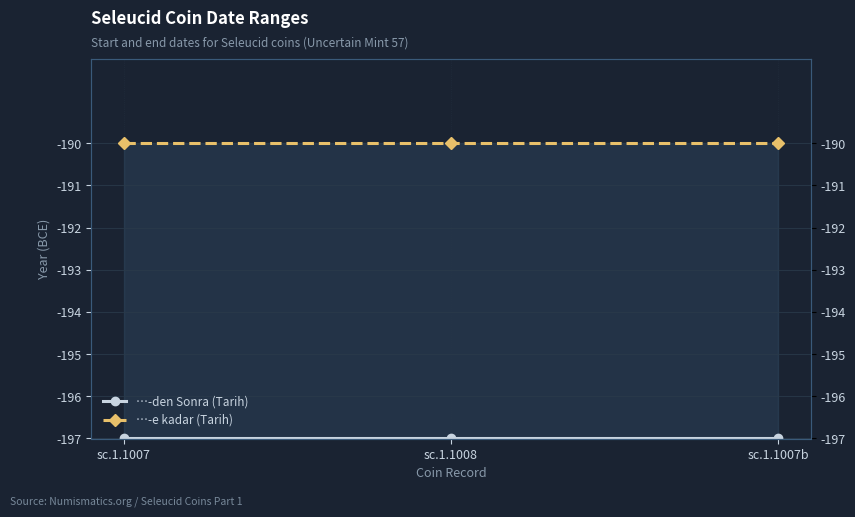

What is the greatest value displayed?

-190